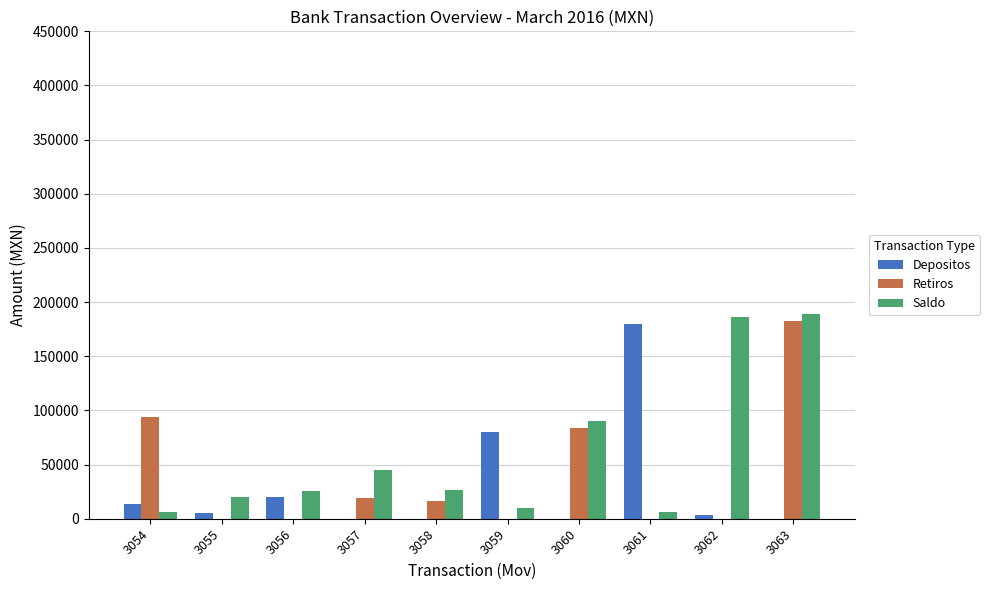

Is the value of Retiros at 3061 greater than the value of Depositos at 3054?

No